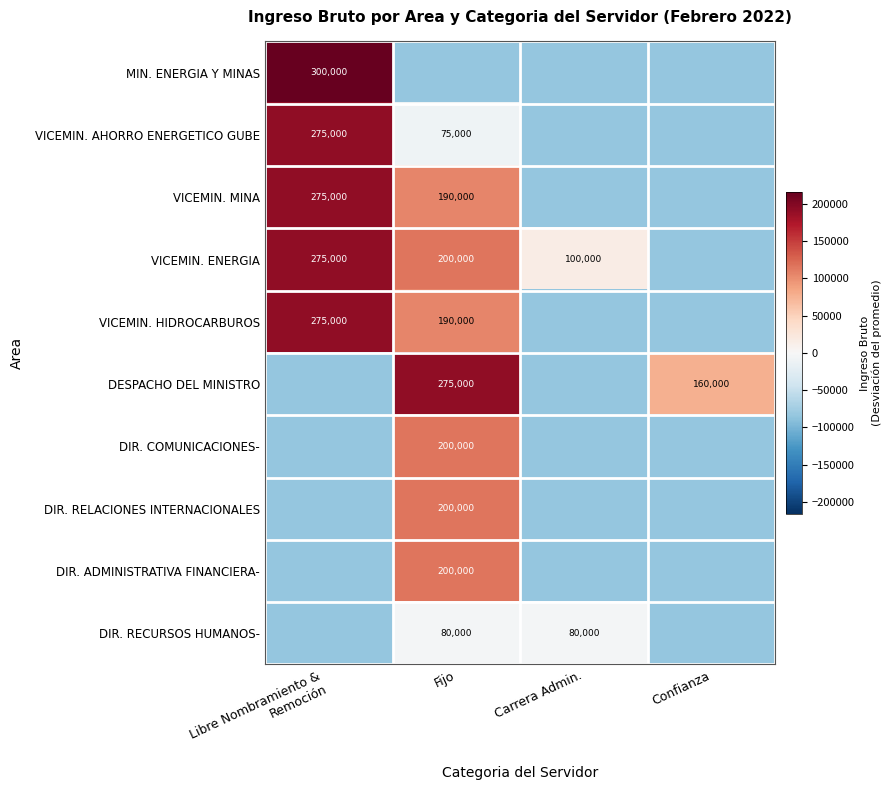

Is it true that VICEMIN. AHORRO ENERGETICO GUBE equals 75000 at Fijo?

True